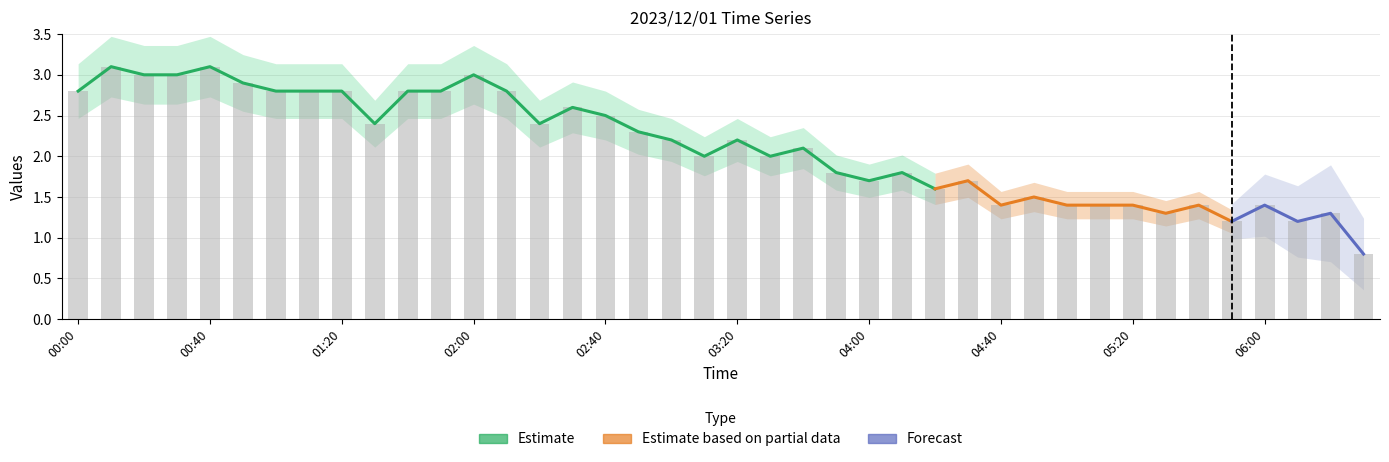

What is the label of the 22nd bar from the left?

03:30